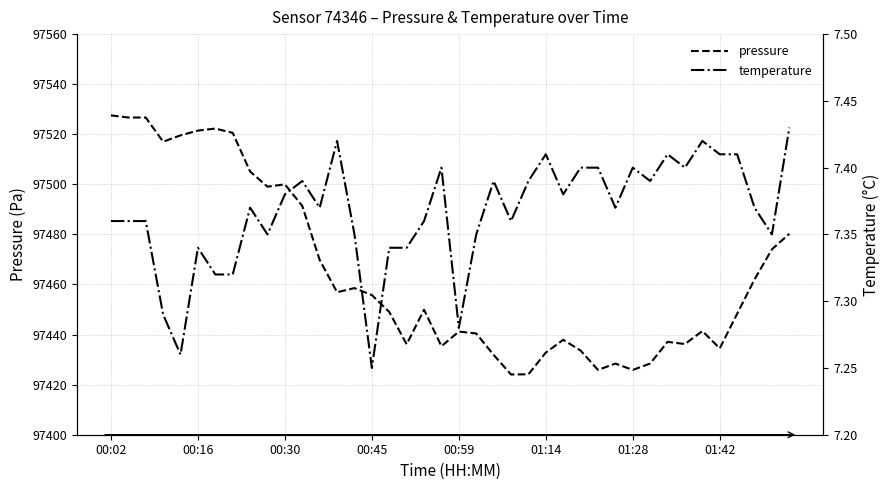

How many interior local valleys does the pressure series have?

10